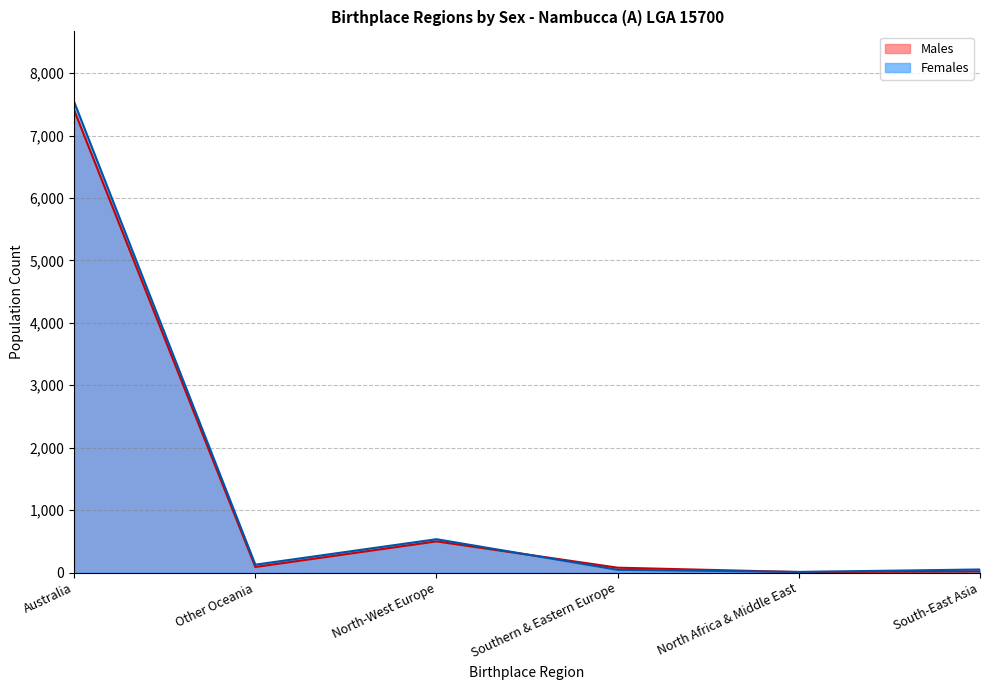

How many intersections are there between Males and Females?

2